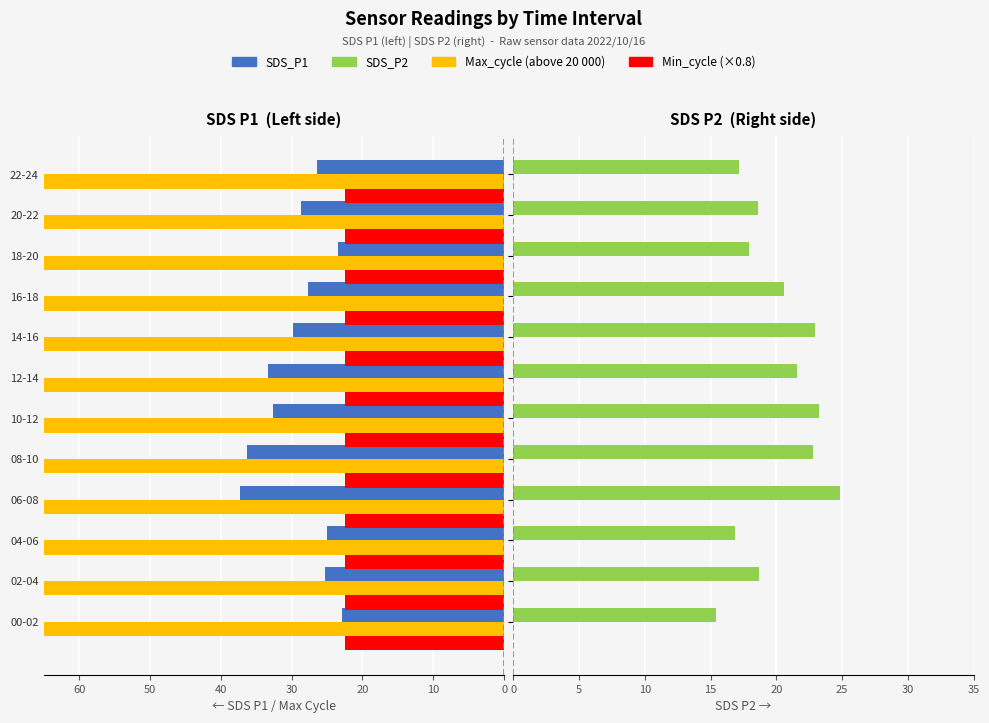

Rank the series by their maximum value, from lowest to highest.

Min_cycle (×0.8), SDS_P2, SDS_P1, Max_cycle (above 20000)